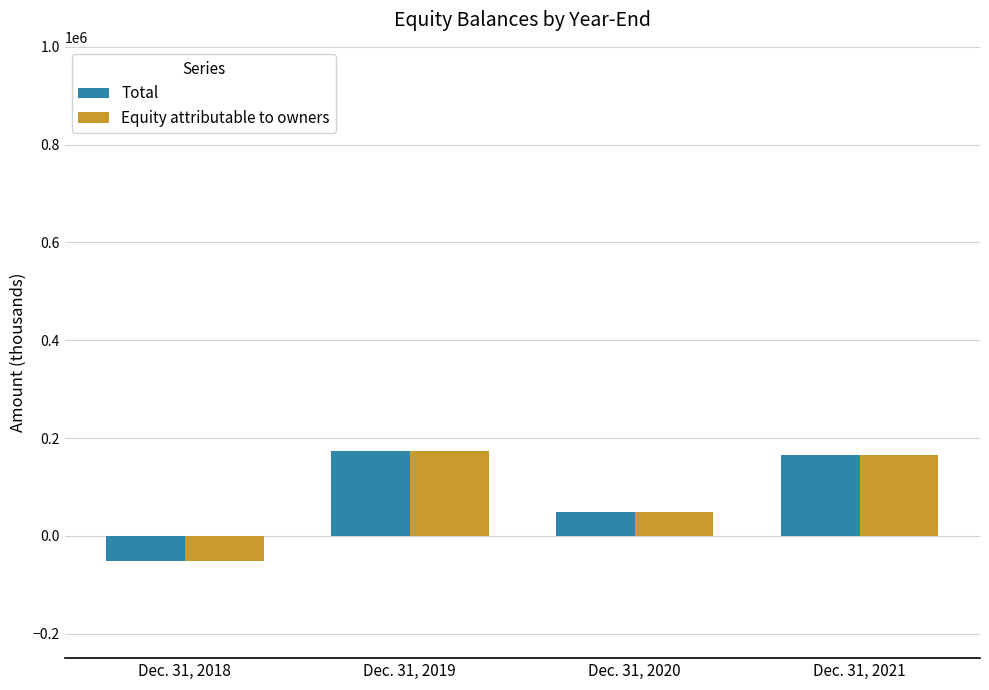

What is the total value across all series at Dec. 31, 2018?

-100968